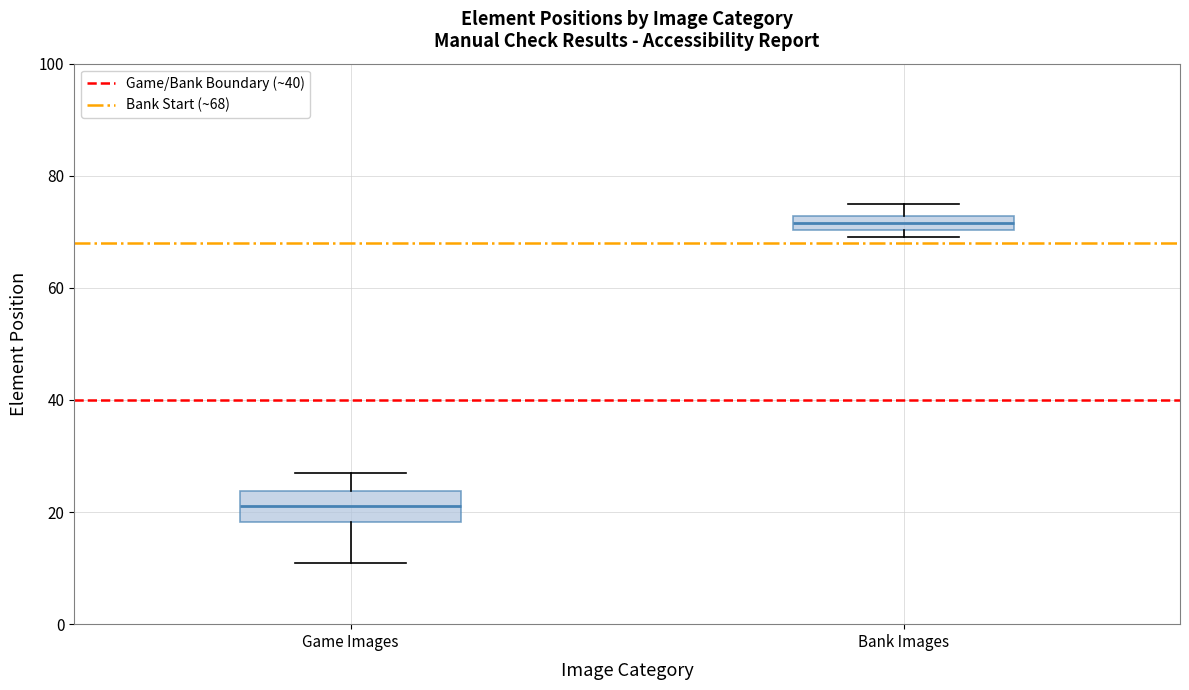

Which box has the highest median line?

Bank Images